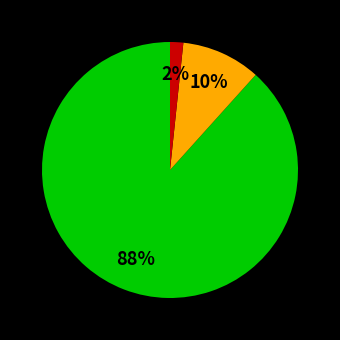

Is there any slice that represents more than half of the pie?

Yes